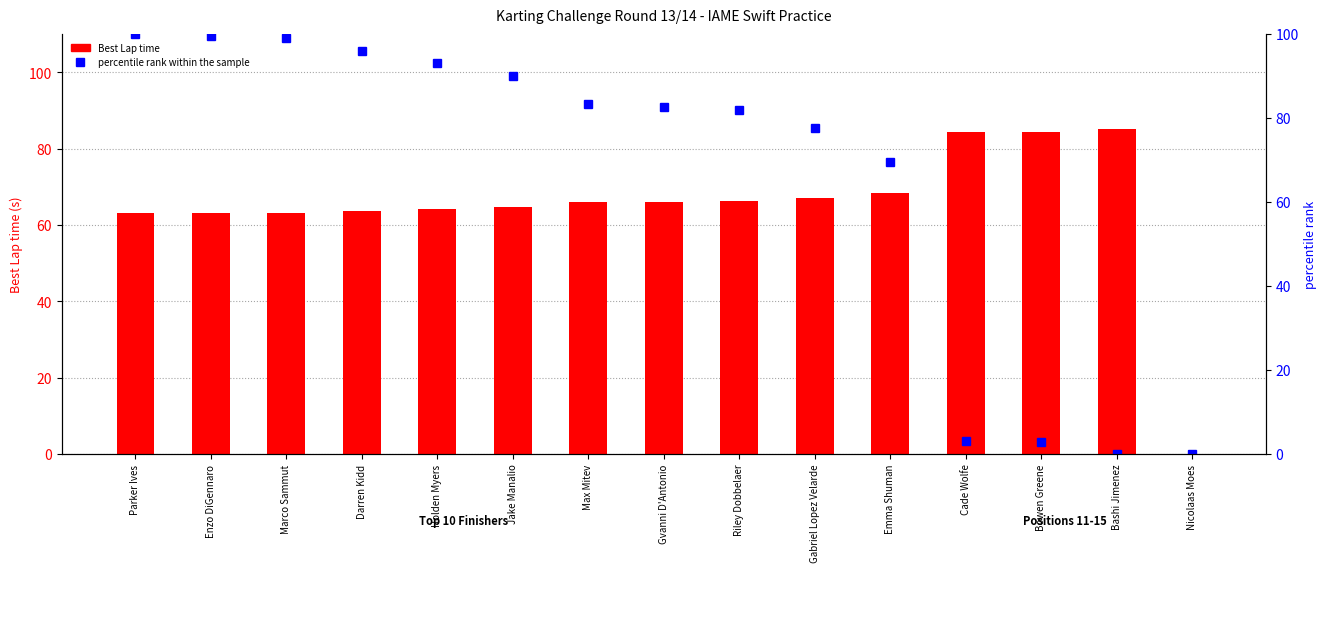

Where is Best Lap time nearest to the value 42?

Parker Ives